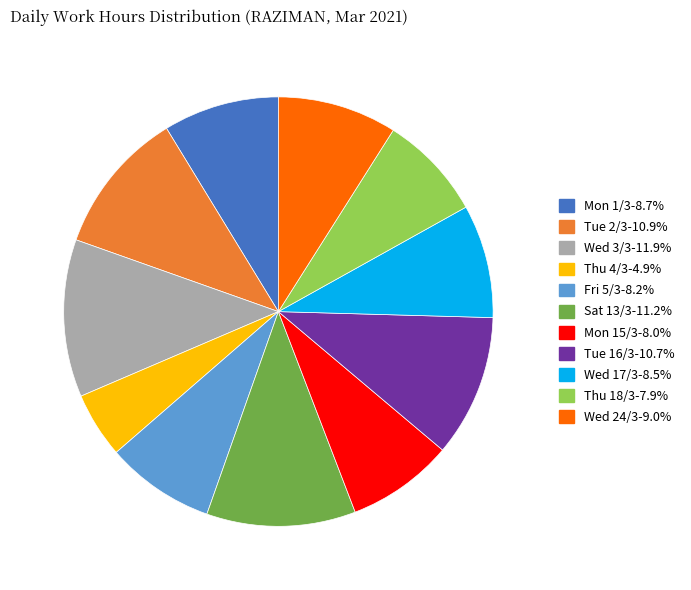

Does any single category account for the majority?

No